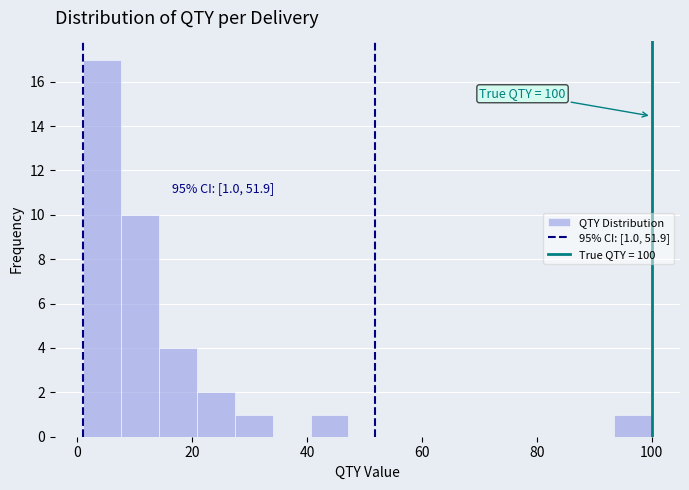

Read against the x-axis, roughly where is the centre of the tallest bar?

4